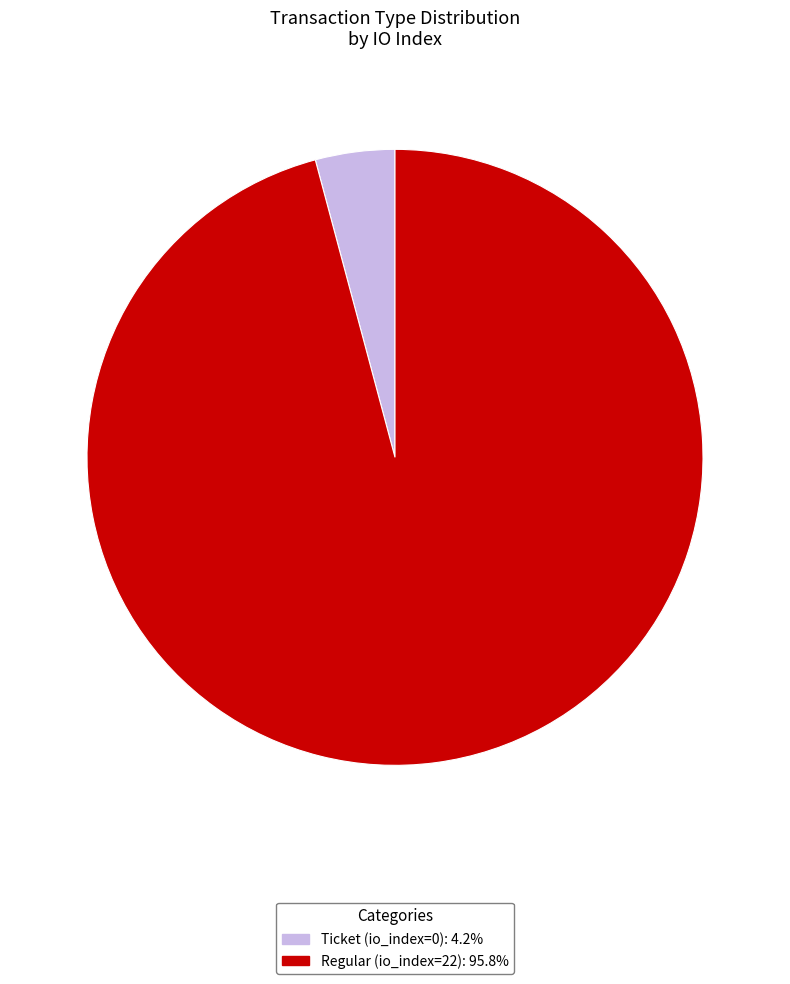

Do Ticket (io_index=0) and Regular (io_index=22) together represent more than half of the pie?

Yes